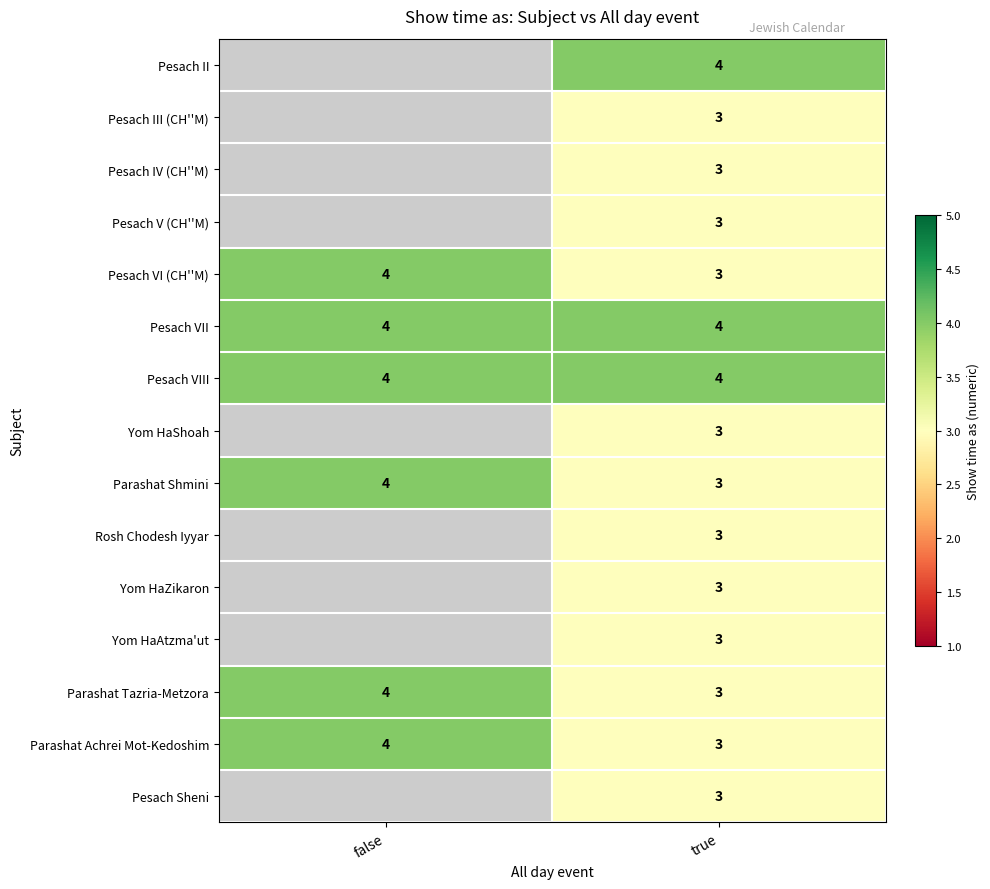

Is it true that Pesach VI (CH''M) equals 4 at false?

True